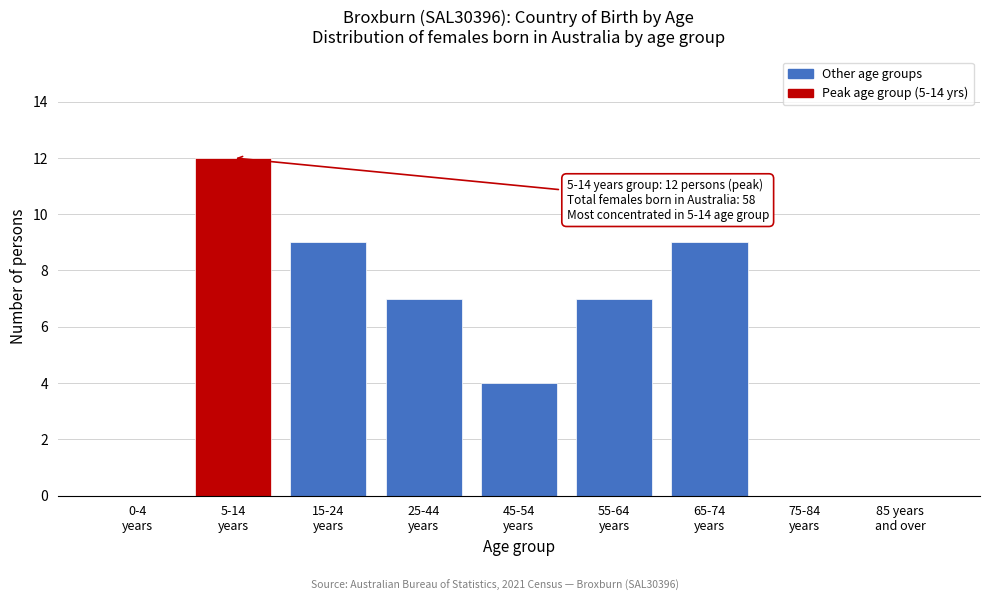

What is the maximum value shown in the chart?

12